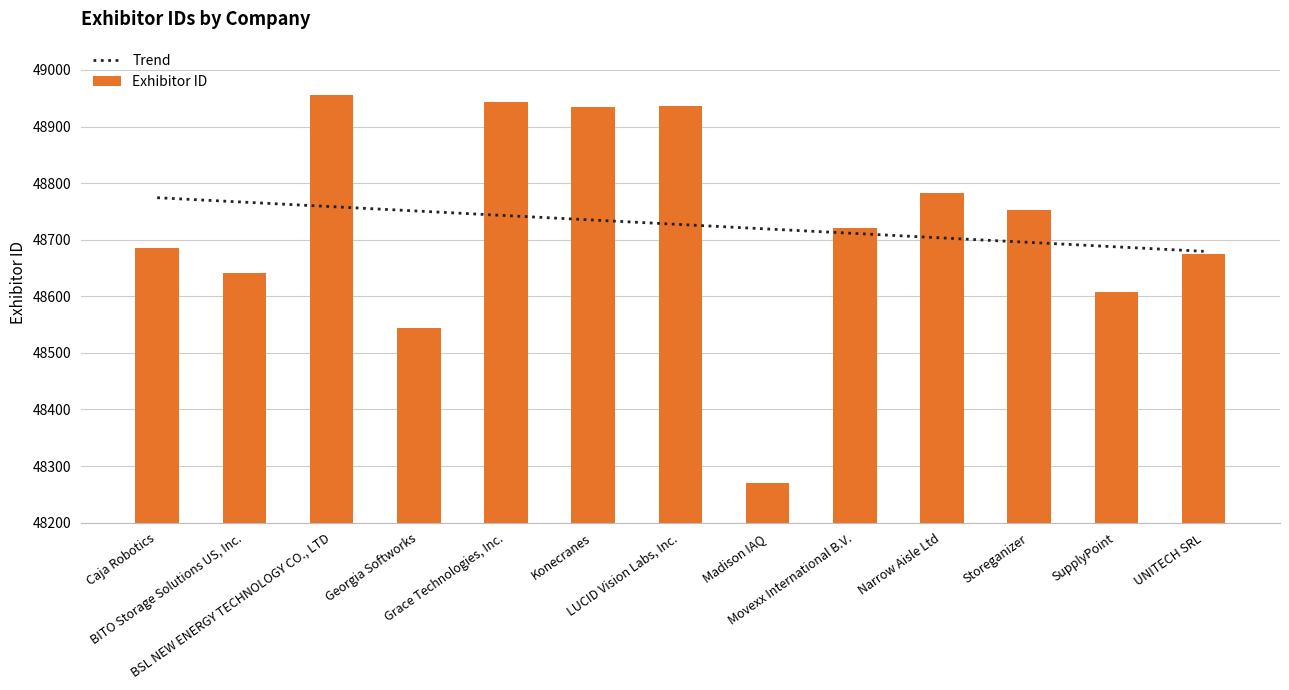

What is the greatest value displayed?

48955